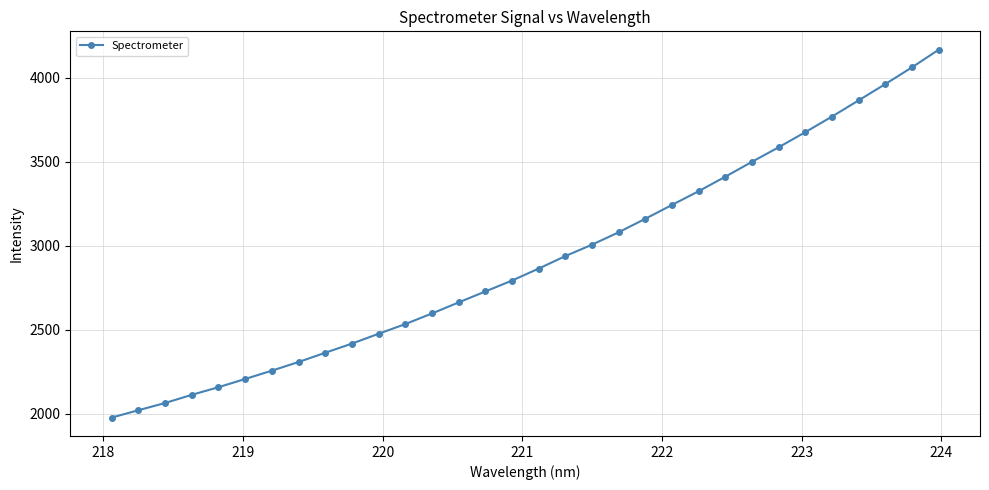

What is the minimum value shown in the chart?

1977.0